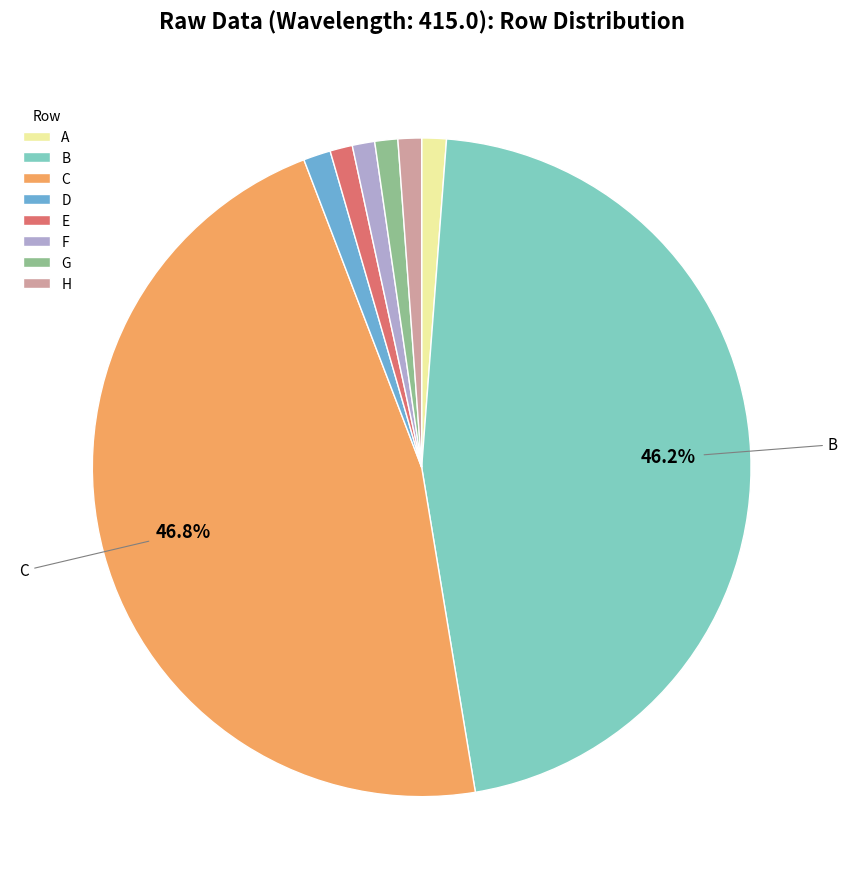

Is there a majority slice in this chart?

No